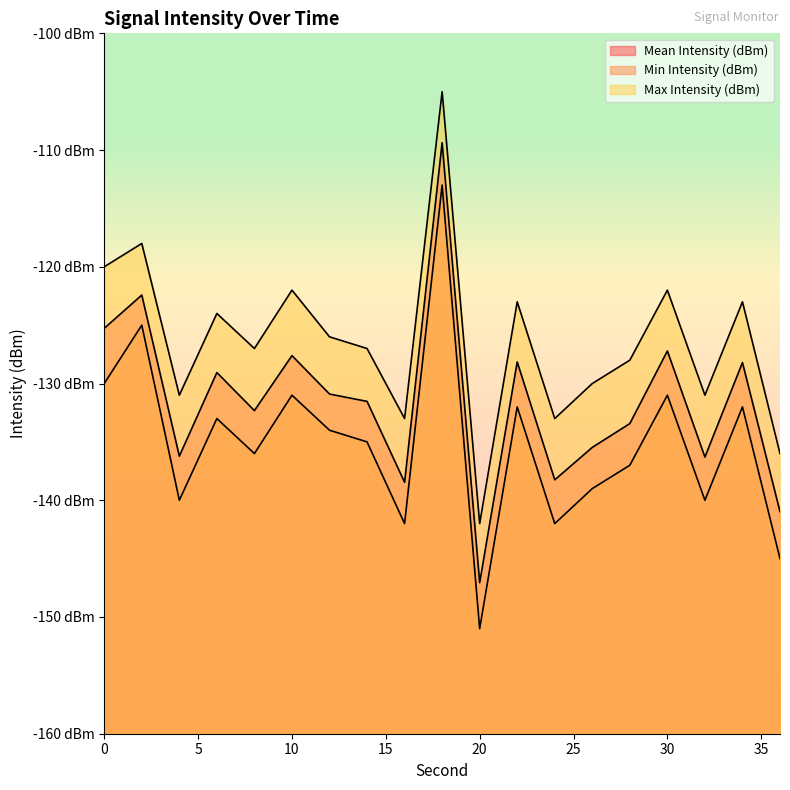

True or false: Max Intensity (dBm) and Min Intensity (dBm) cross at least once.

False